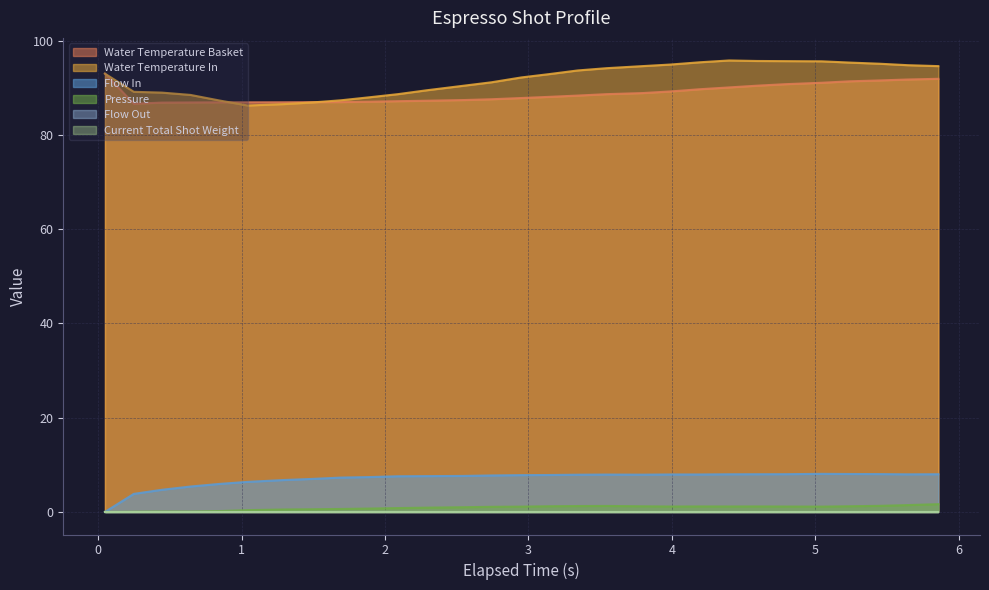

What is the difference between the maximum and minimum values in the pressure series?

1.6